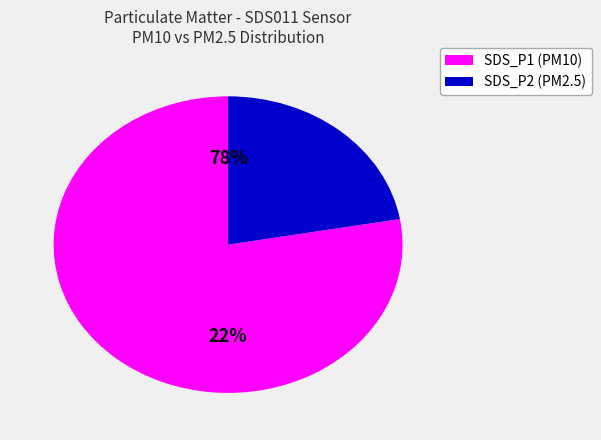

Is SDS_P2 the majority of the pie?

No